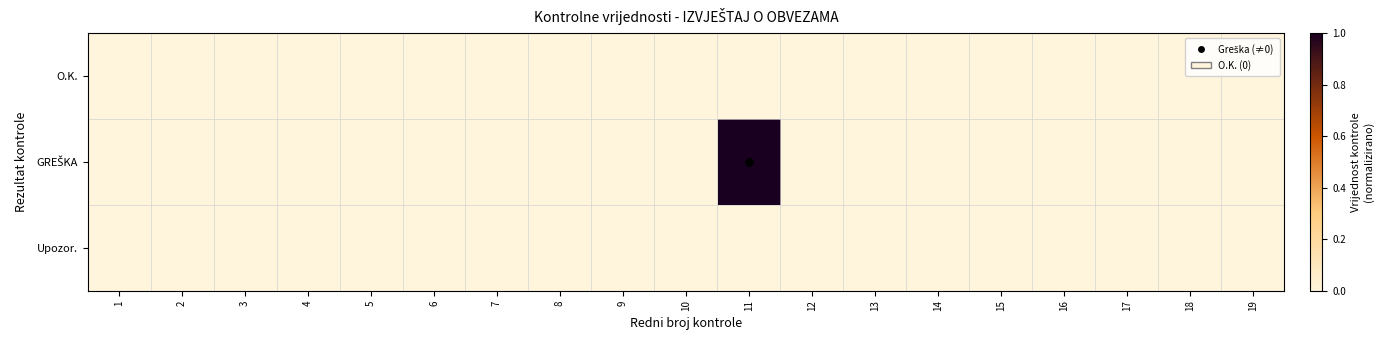

Which series has the widest spread of values?

GREŠKA